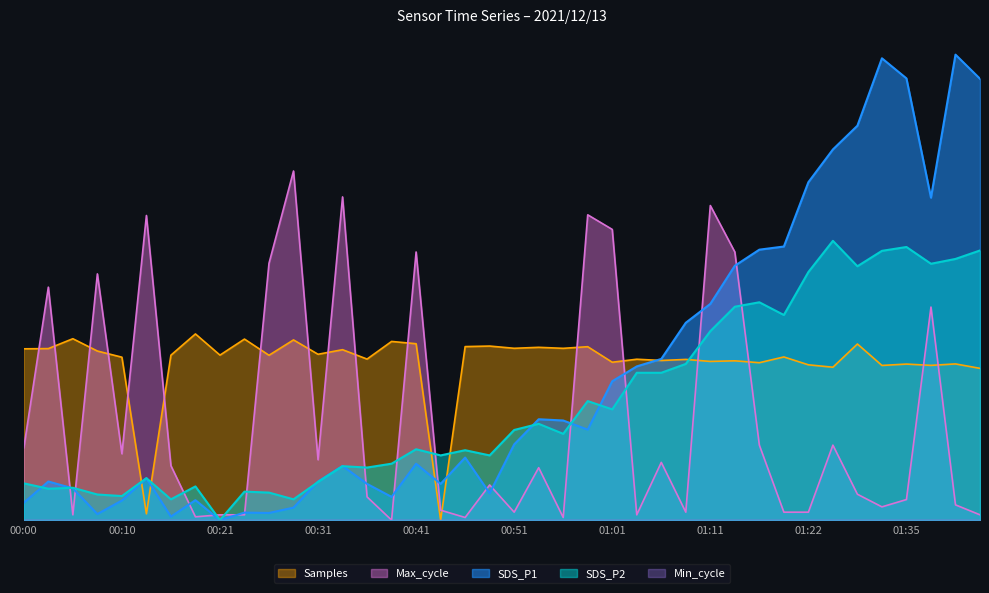

Reading right to left, what are all the values shown in this chart?

SDS_P1: 01:42=1.9	01:39=2.0	01:37=1.4	01:35=1.9	01:32=2.0	01:30=1.7	01:27=1.6	01:22=1.5	01:19=1.2	01:16=1.2	01:14=1.1	01:11=0.9	01:09=0.8	01:06=0.7	01:04=0.7	01:01=0.6	00:59=0.4	00:56=0.4	00:53=0.4	00:51=0.3	00:48=0.1	00:46=0.3	00:44=0.2	00:41=0.2	00:39=0.1	00:36=0.2	00:33=0.2	00:31=0.2	00:28=0.1	00:26=0.0	00:23=0.0	00:21=0.0	00:18=0.1	00:16=0.0	00:13=0.2	00:10=0.1	00:08=0.0	00:05=0.1	00:03=0.2	00:00=0.1
SDS_P2: 01:42=1.2	01:39=1.1	01:37=1.1	01:35=1.2	01:32=1.2	01:30=1.1	01:27=1.2	01:22=1.1	01:19=0.9	01:16=0.9	01:14=0.9	01:11=0.8	01:09=0.7	01:06=0.6	01:04=0.6	01:01=0.5	00:59=0.5	00:56=0.4	00:53=0.4	00:51=0.4	00:48=0.3	00:46=0.3	00:44=0.3	00:41=0.3	00:39=0.2	00:36=0.2	00:33=0.2	00:31=0.2	00:28=0.1	00:26=0.1	00:23=0.1	00:21=0.0	00:18=0.1	00:16=0.1	00:13=0.2	00:10=0.1	00:08=0.1	00:05=0.1	00:03=0.1	00:00=0.2
Max_cycle: 01:42=0.0	01:39=0.1	01:37=0.9	01:35=0.1	01:32=0.1	01:30=0.1	01:27=0.3	01:22=0.0	01:19=0.0	01:16=0.3	01:14=1.2	01:11=1.4	01:09=0.0	01:06=0.2	01:04=0.0	01:01=1.2	00:59=1.3	00:56=0.0	00:53=0.2	00:51=0.0	00:48=0.2	00:46=0.0	00:44=0.0	00:41=1.2	00:39=0.0	00:36=0.1	00:33=1.4	00:31=0.3	00:28=1.5	00:26=1.1	00:23=0.0	00:21=0.0	00:18=0.0	00:16=0.2	00:13=1.3	00:10=0.3	00:08=1.1	00:05=0.0	00:03=1.0	00:00=0.3
Samples: 01:42=0.7	01:39=0.7	01:37=0.7	01:35=0.7	01:32=0.7	01:30=0.8	01:27=0.7	01:22=0.7	01:19=0.7	01:16=0.7	01:14=0.7	01:11=0.7	01:09=0.7	01:06=0.7	01:04=0.7	01:01=0.7	00:59=0.7	00:56=0.7	00:53=0.7	00:51=0.7	00:48=0.7	00:46=0.7	00:44=0.0	00:41=0.8	00:39=0.8	00:36=0.7	00:33=0.7	00:31=0.7	00:28=0.8	00:26=0.7	00:23=0.8	00:21=0.7	00:18=0.8	00:16=0.7	00:13=0.0	00:10=0.7	00:08=0.7	00:05=0.8	00:03=0.7	00:00=0.7